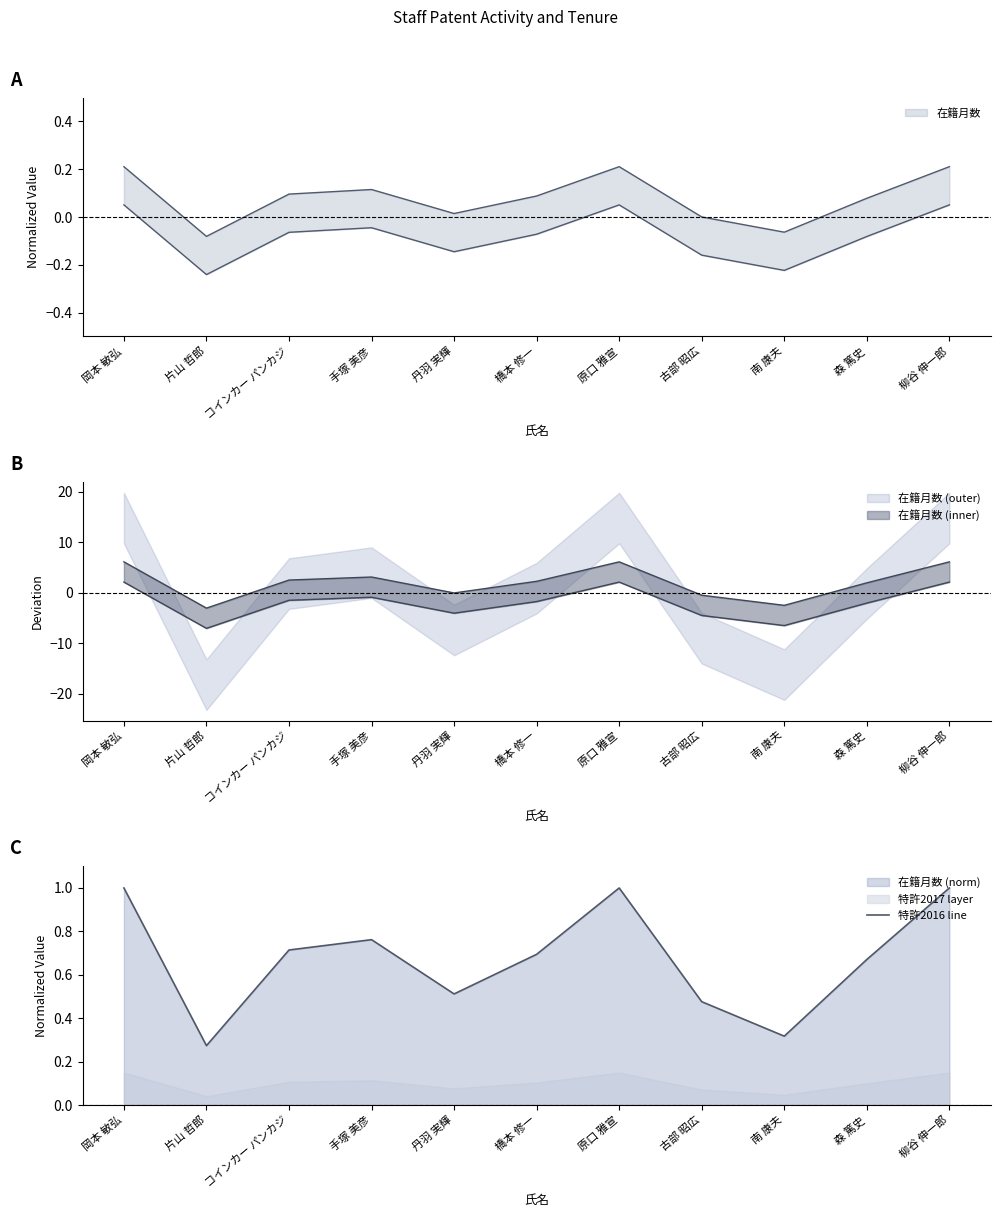

True or false: the data shows 0.3 at 丹羽 実輝.

False